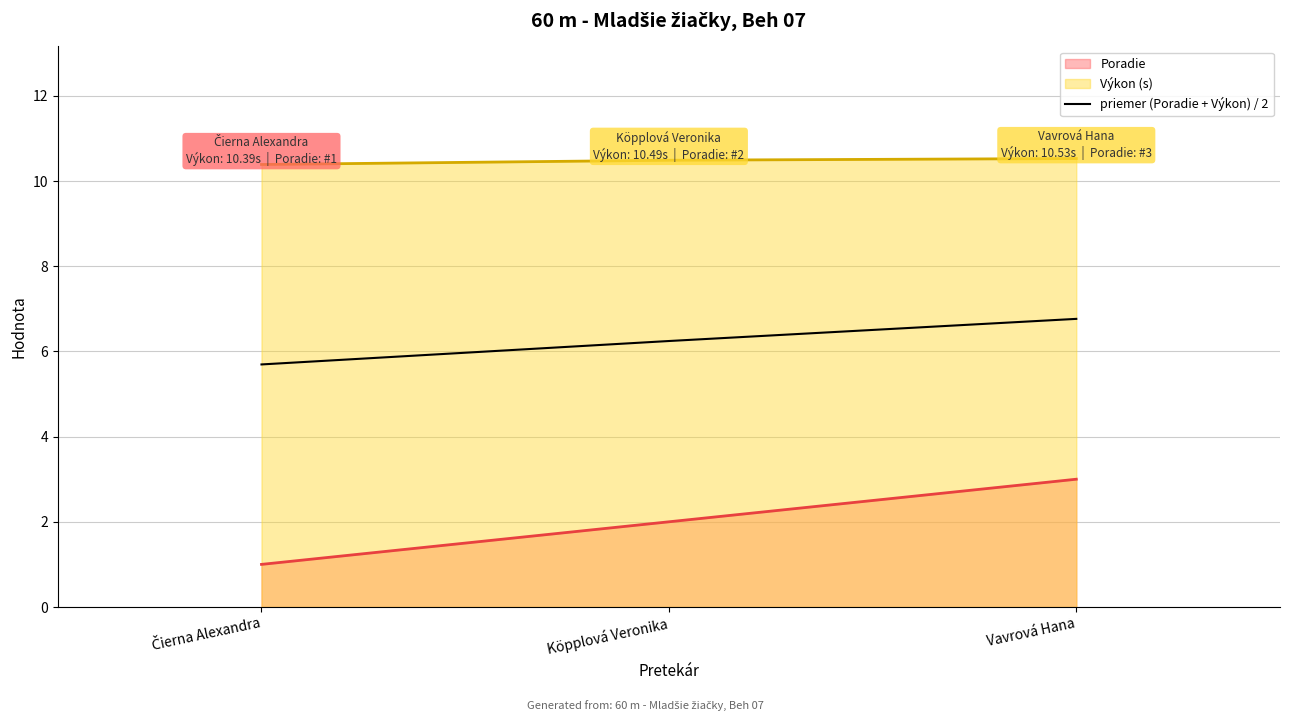

Which series has the largest range (max minus min)?

Poradie